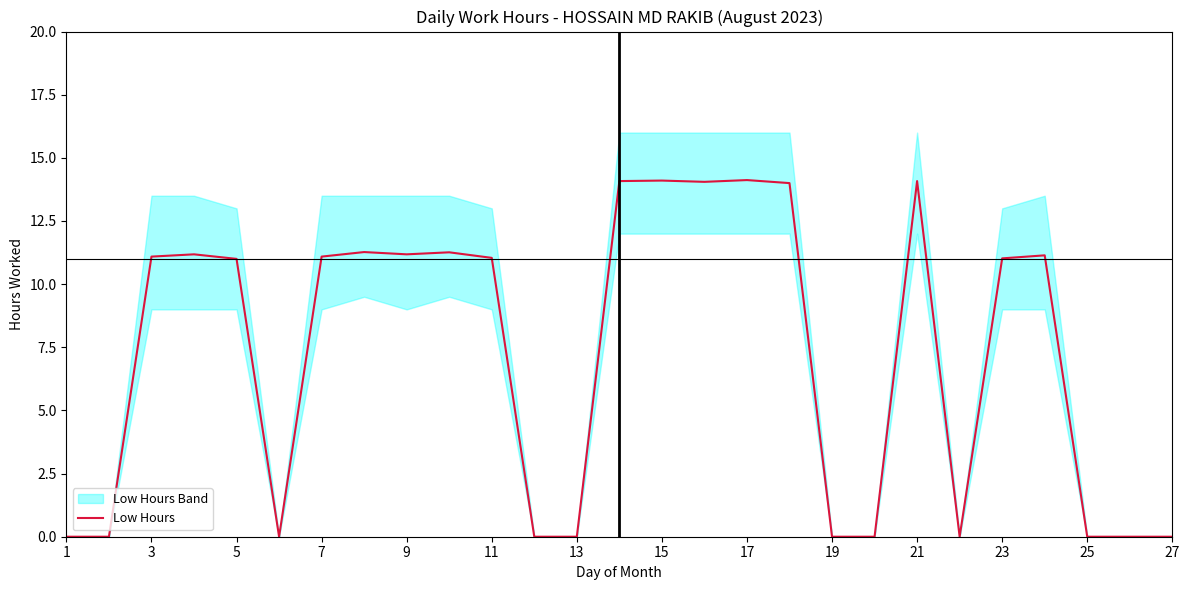

Count the number of values greater than 11.

15